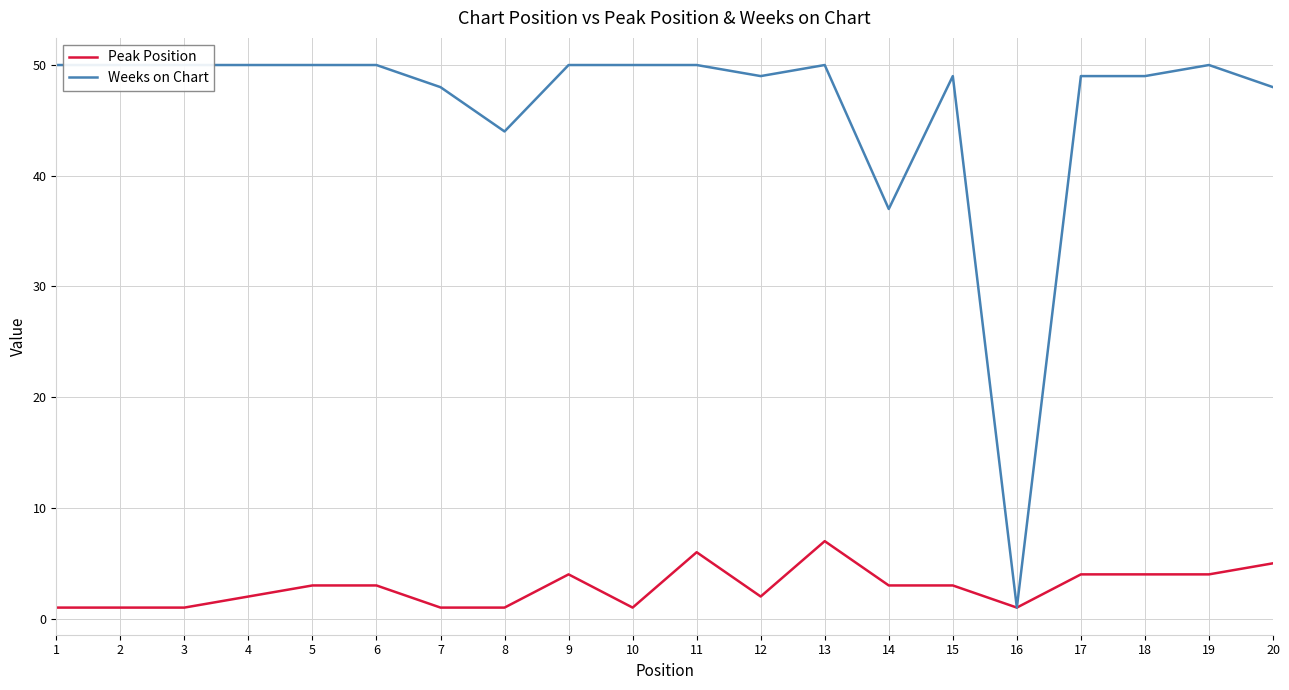

Is it true that Weeks on Chart equals 77 at 15?

False